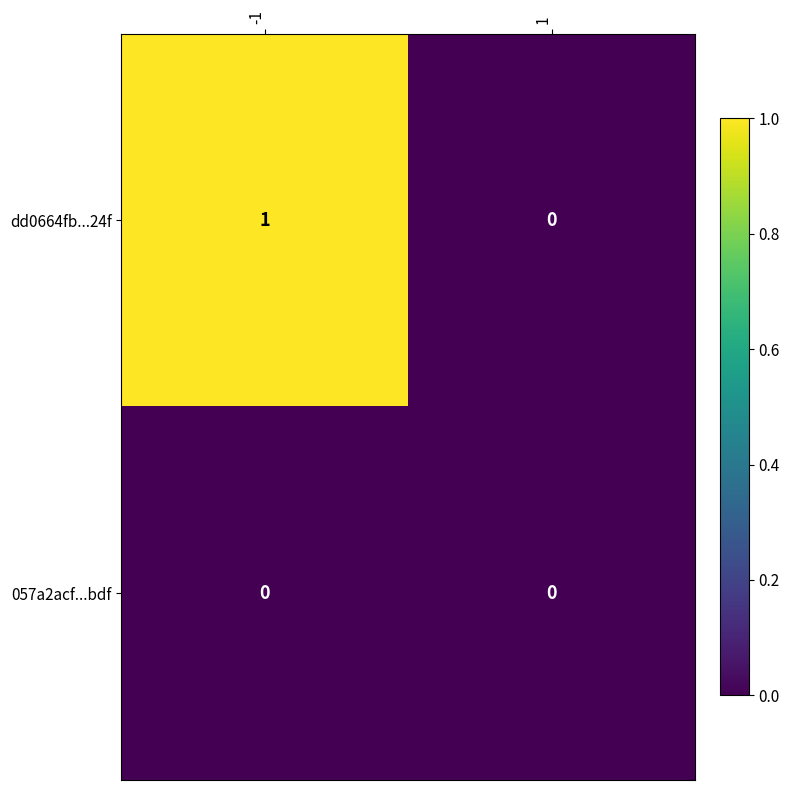

What is the spread (max minus min) of values at -1?

1